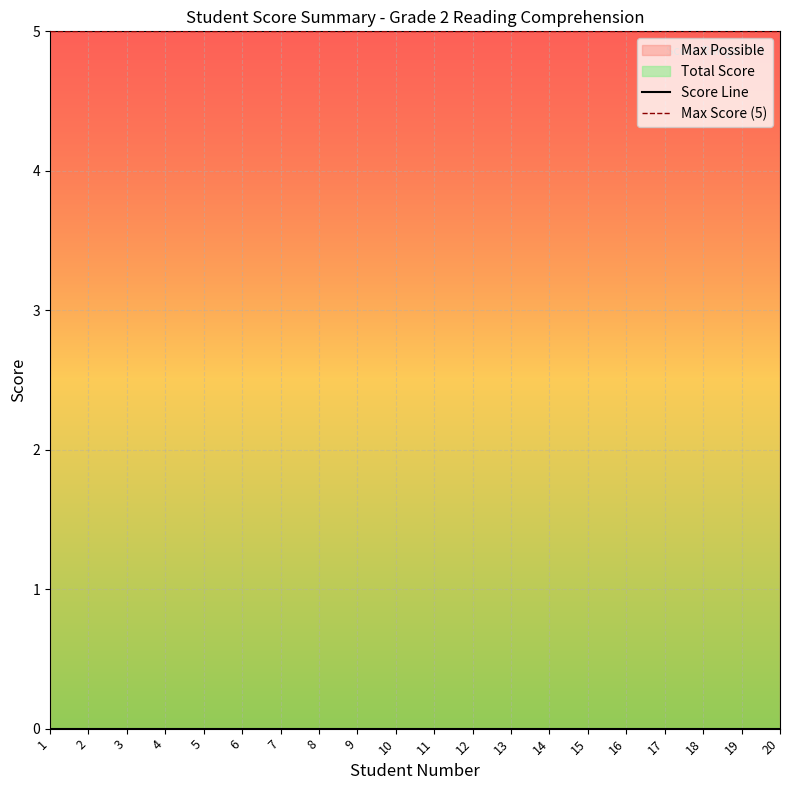

Is the value of Score Line at 7 greater than the value of Max Score (5) at 12?

No